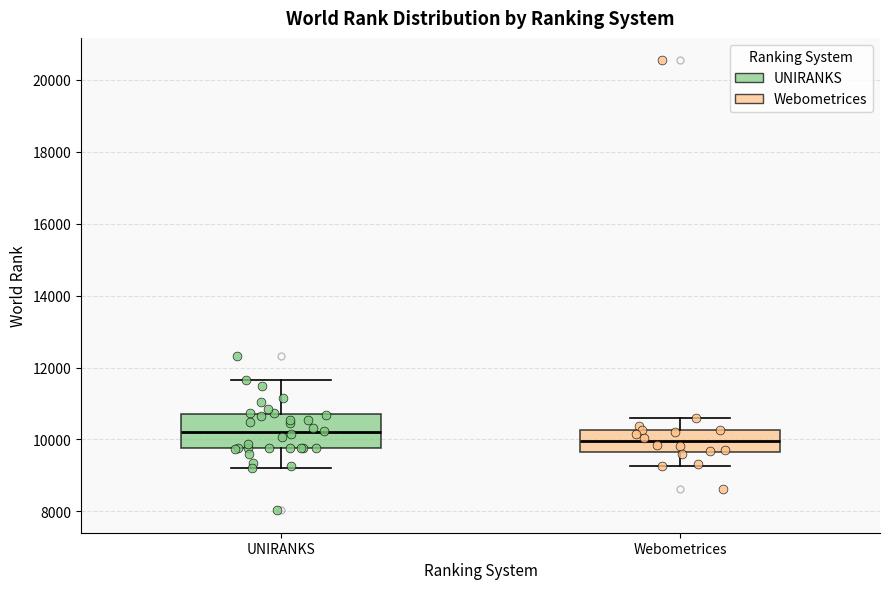

Which box's median line is the highest?

UNIRANKS